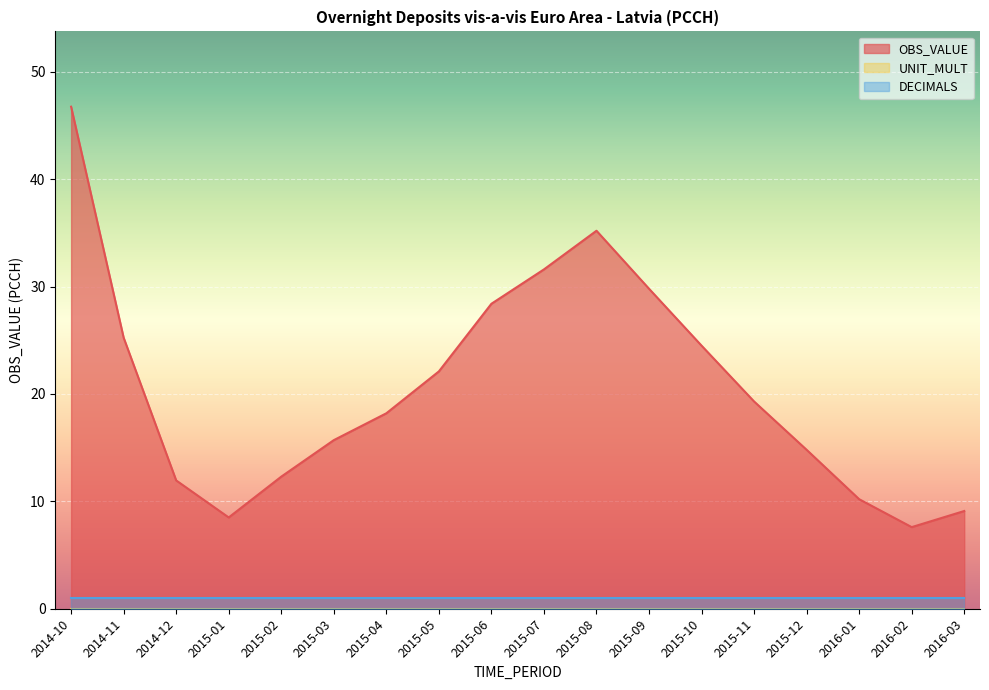

True or false: DECIMALS and OBS_VALUE cross at least once.

False